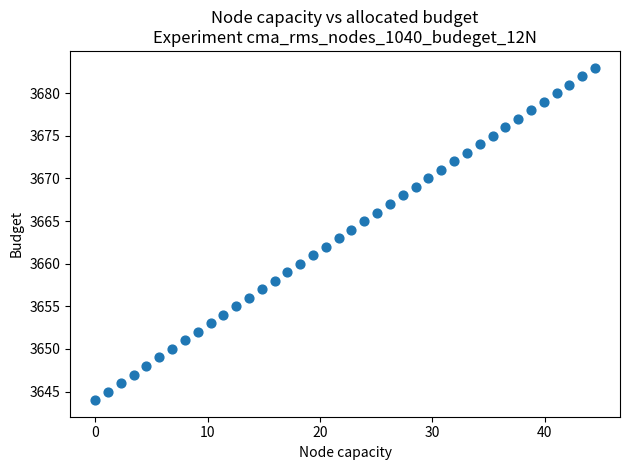

What is the range of Y values (max minus min)?

39